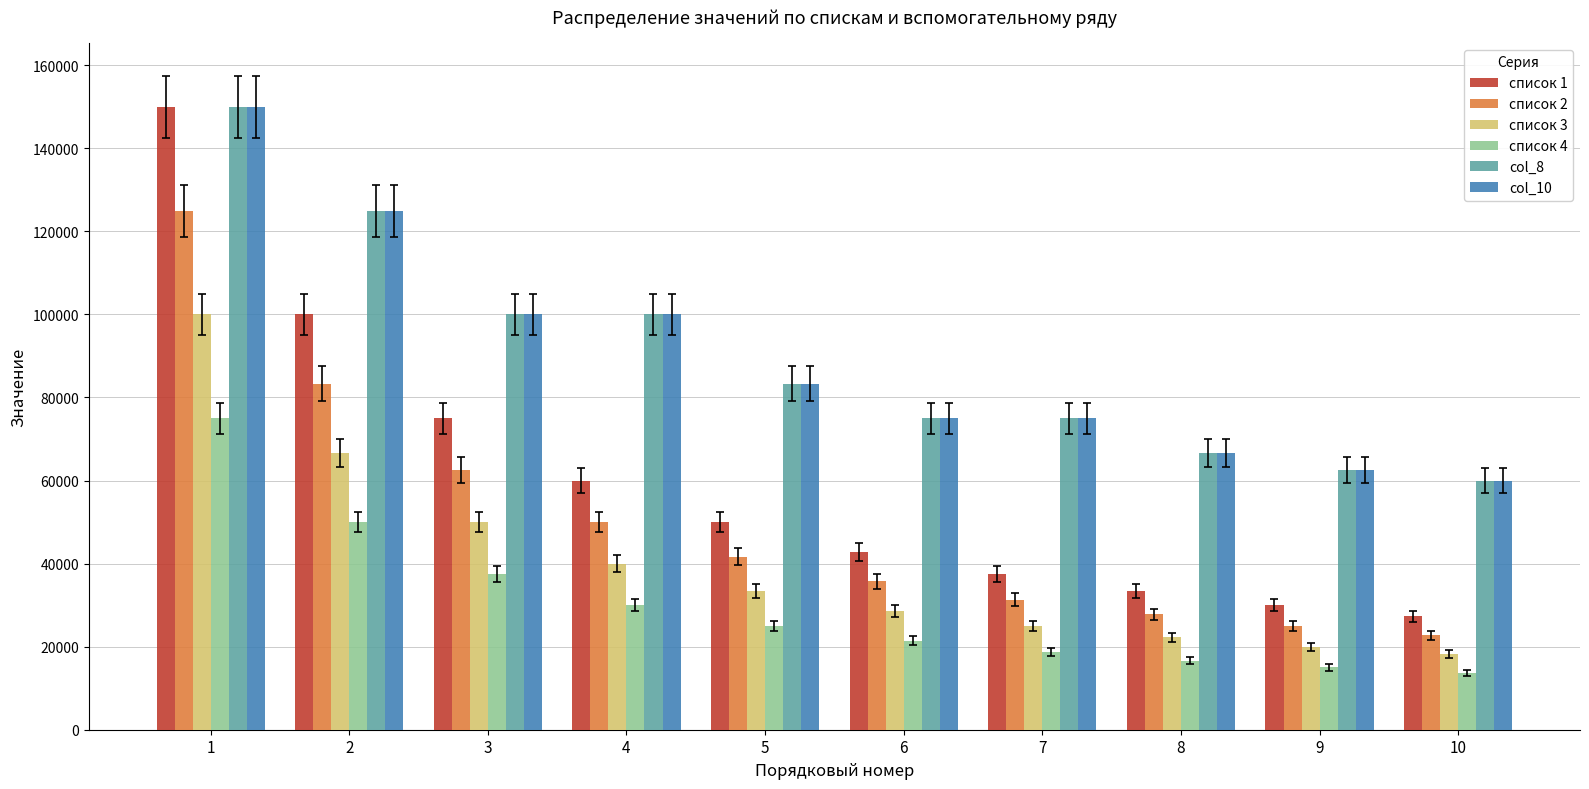

Which series has the widest spread of values?

список 1